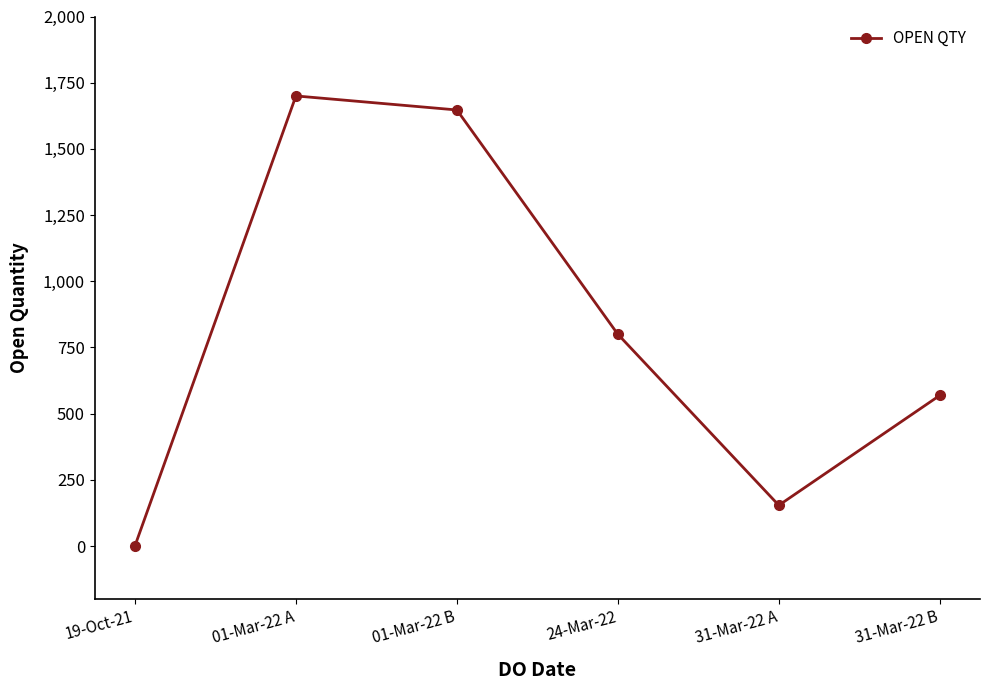

Reading left to right, list all the values displayed in this chart.

19-Oct-21=1	01-Mar-22 A=1700	01-Mar-22 B=1647	24-Mar-22=800	31-Mar-22 A=154	31-Mar-22 B=569